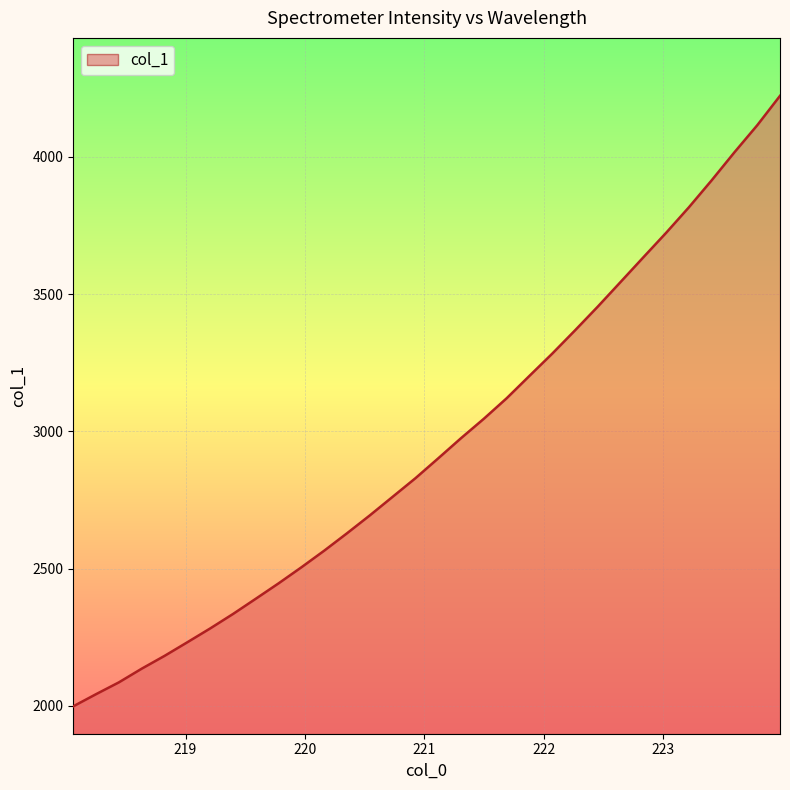

What is the smallest value displayed?

1998.1